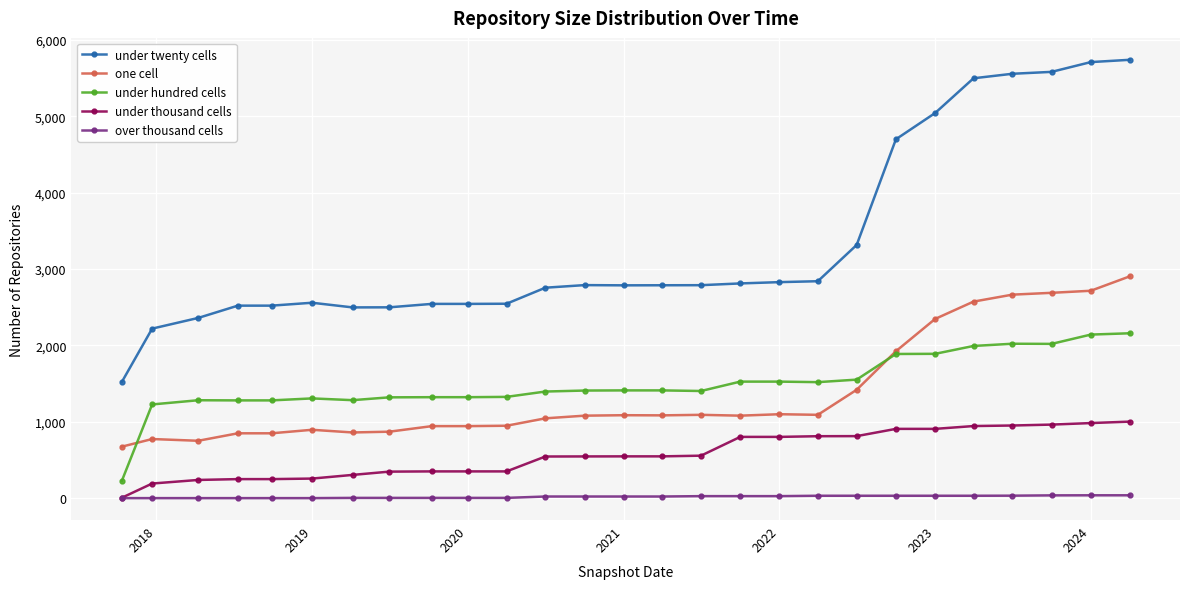

Which series has the widest spread of values?

under twenty cells